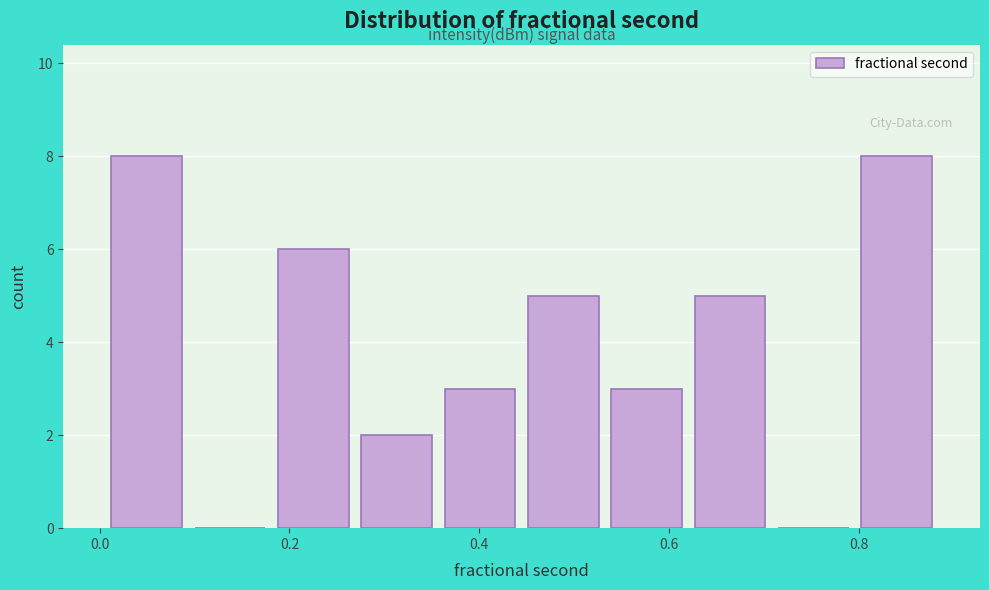

What is the height of the bar covering 0.80 to 0.88 on the x-axis? Neither the bar edges nor the heights are printed on the chart, so give them approximately, as read against the axes.

8